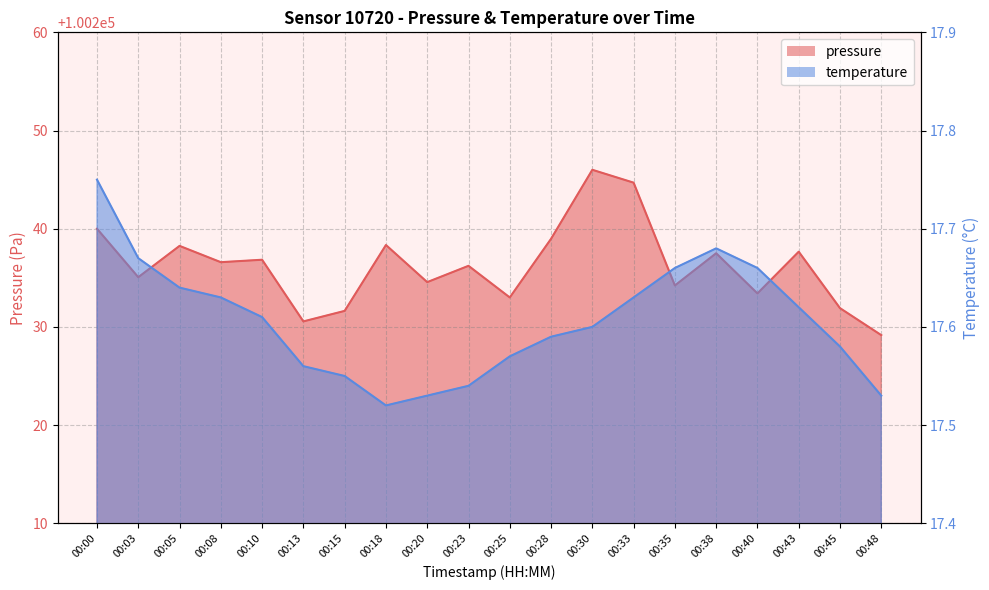

True or false: pressure has a value of 145584.4 at 00:38.

False